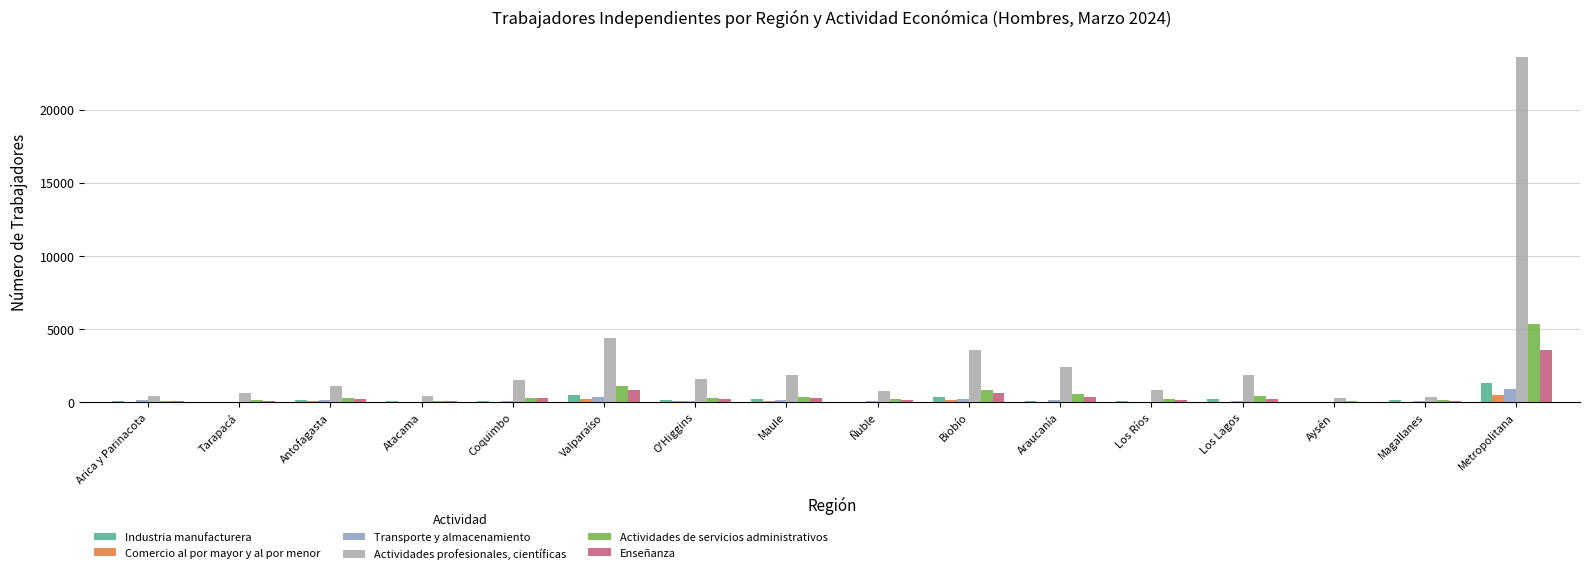

What is the approximate value of Industria manufacturera at Maule, to the nearest 100?

200